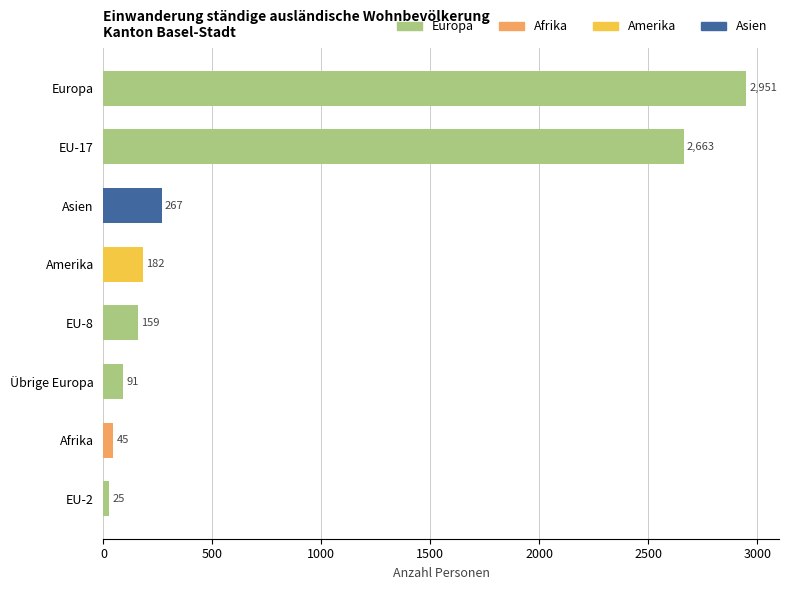

What is the sum of all values?

6383